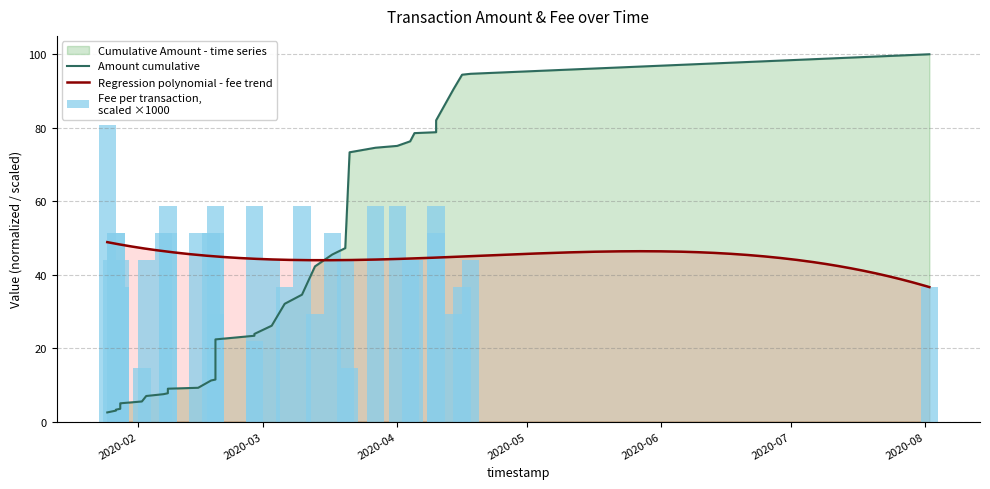

Reading left to right, transcribe all the data shown in this chart.

80.9	44.1	51.5	51.5	36.8	36.8	44.1	14.7	44.1	51.5	51.5	58.8	51.5	51.5	58.8	51.5	29.4	22.1	58.8	44.1	36.8	58.8	29.4	51.5	44.1	14.7	58.8	58.8	44.1	44.1	58.8	51.5	29.4	36.8	44.1	36.8